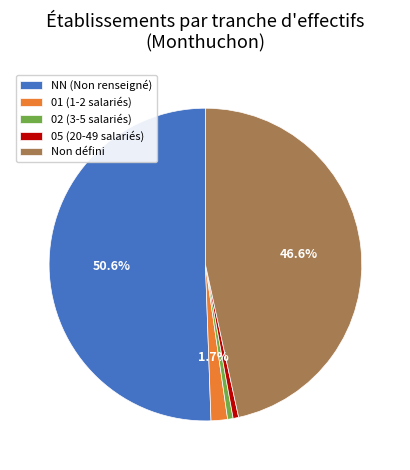

Is there a majority slice in this chart?

Yes